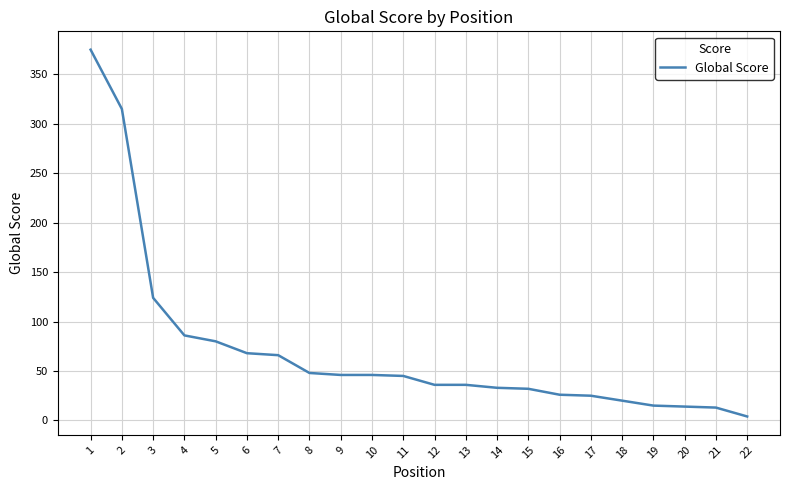

What is the difference between the maximum and minimum values?

371